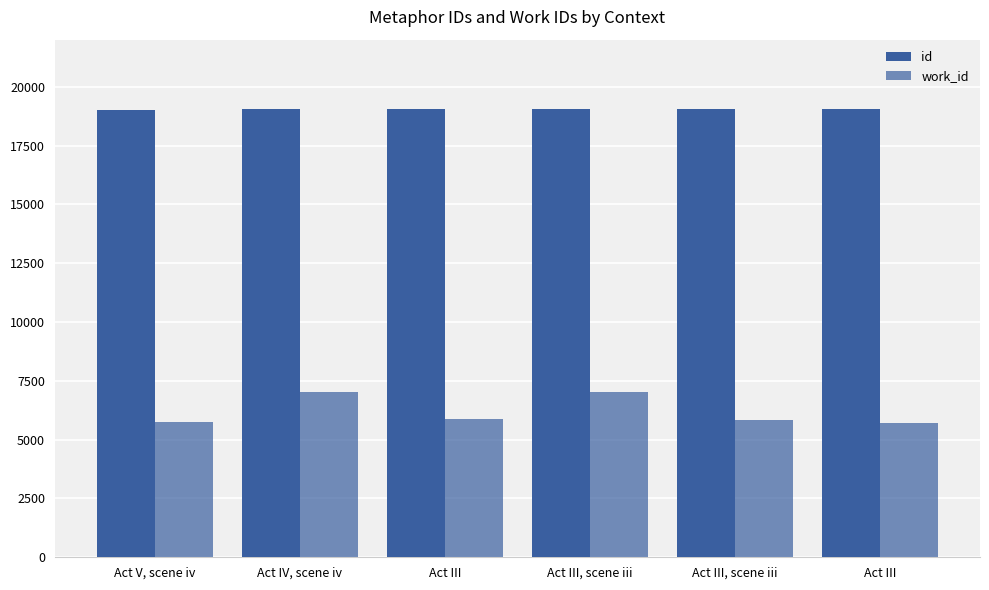

Rank the series at Act III, scene iii from lowest to highest value.

work_id, id